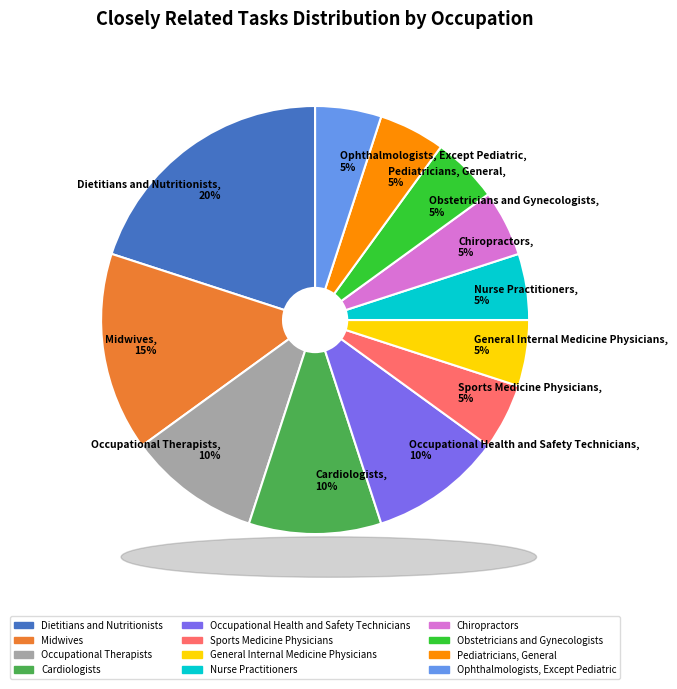

Do Midwives and Nurse Practitioners together represent more than half of the pie?

No